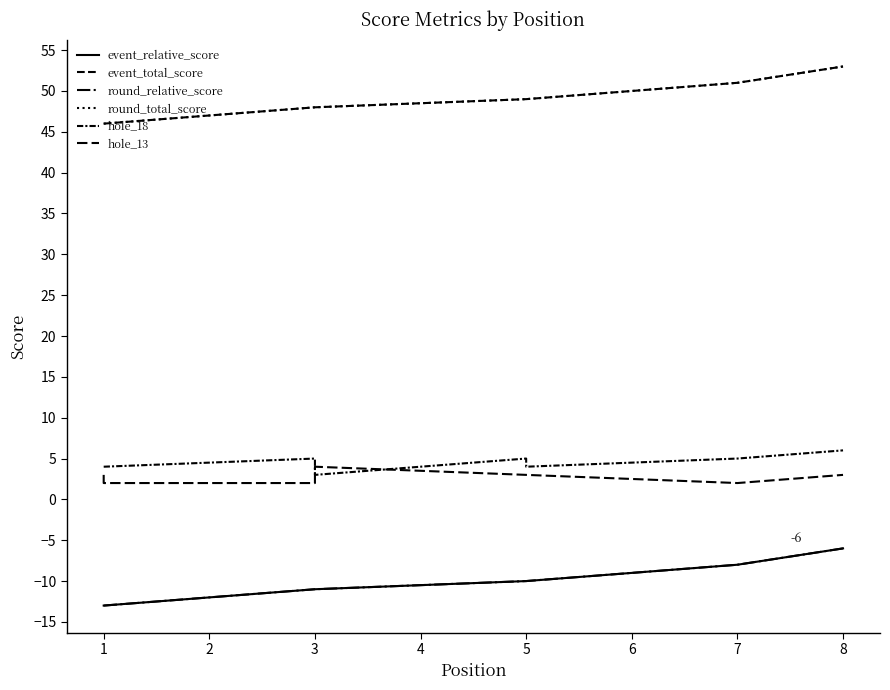

True or false: event_relative_score and hole_18 cross at least once.

False